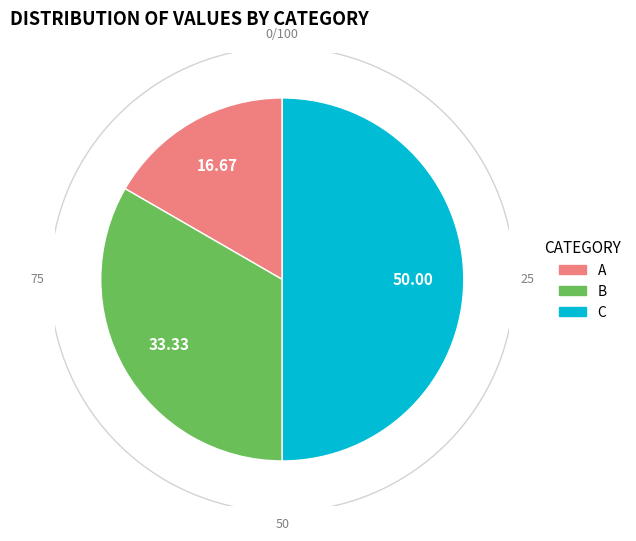

Count the number of slices in the pie.

3